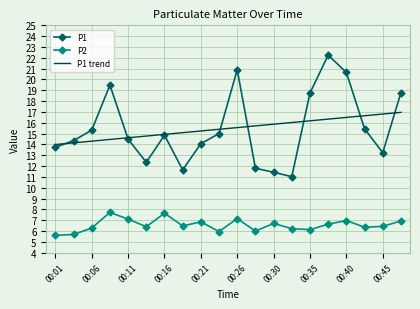

List the series in order of their peak value, highest first.

P1, P1 trend, P2